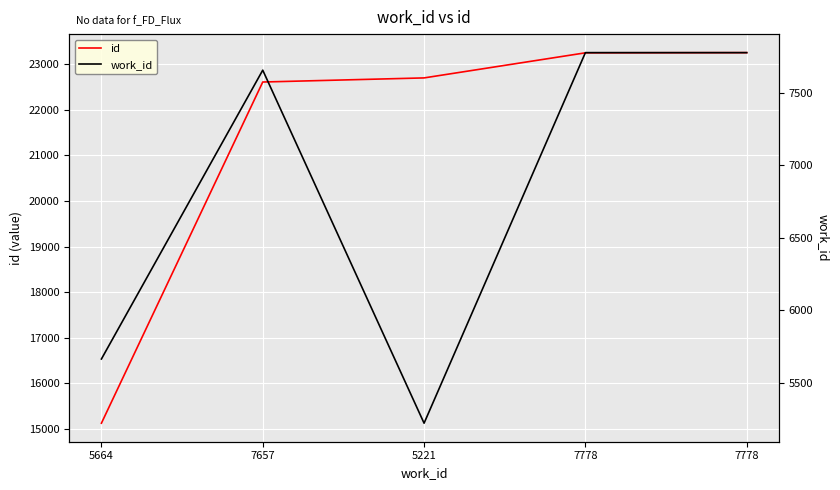

Between 7657 and 5221, which series saw the biggest shift?

work_id